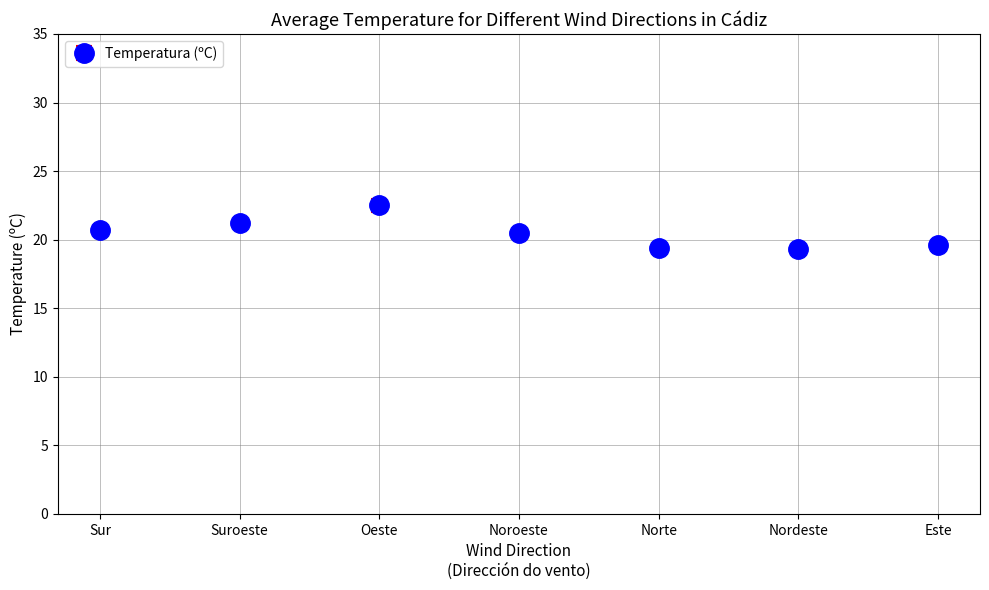

The value at Noroeste is 9.7. True or false?

False